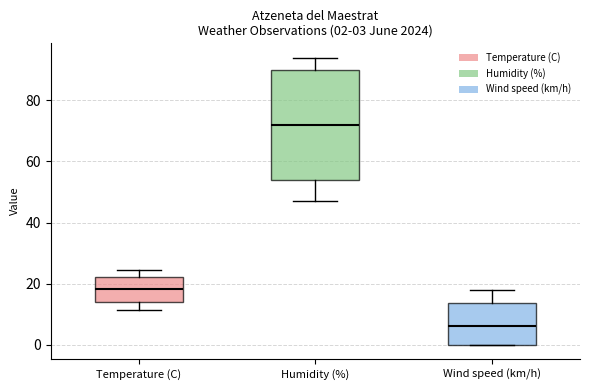

Which box has the lowest median line?

Wind speed (km/h)